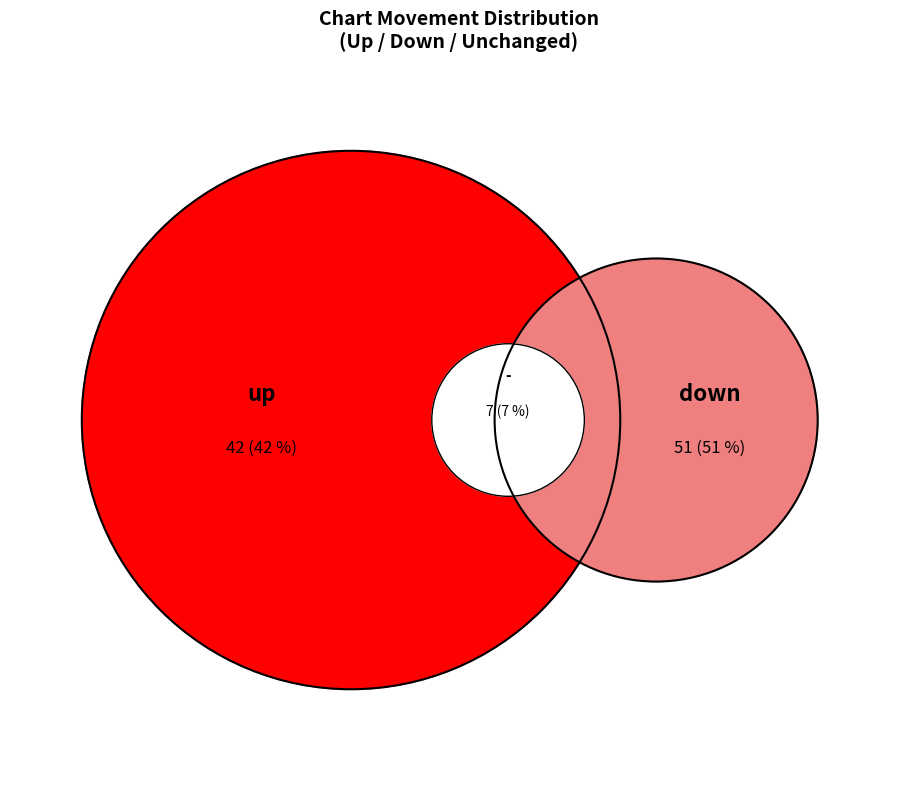

Which has a higher value, up or down?

down